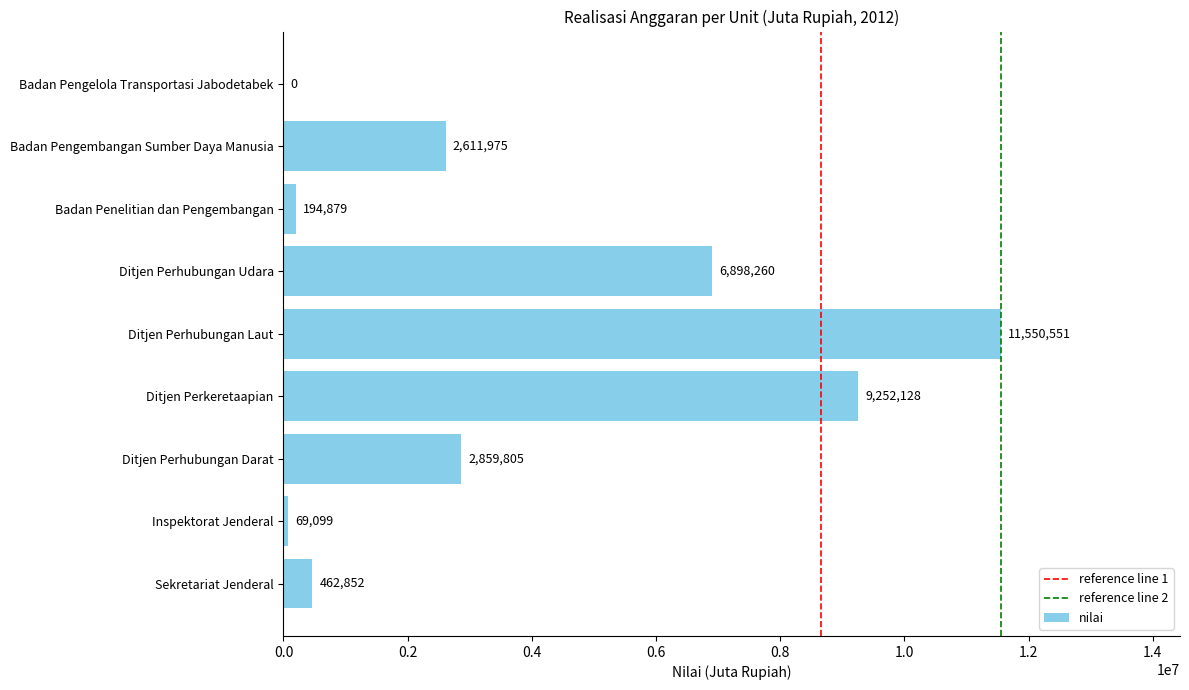

The chart shows a value of 11550551 at Ditjen Perhubungan Laut. True or false?

True